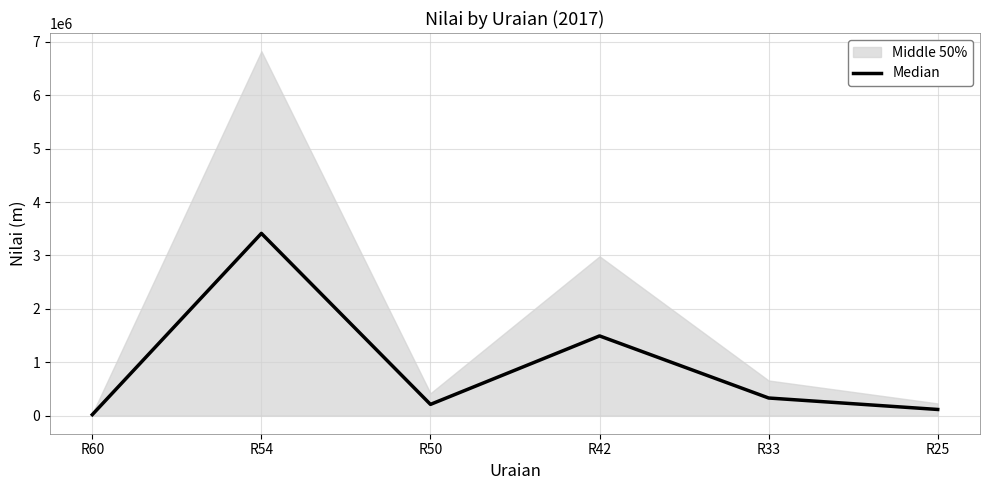

Rank the categories by value from lowest to highest.

R60, R25, R50, R33, R42, R54